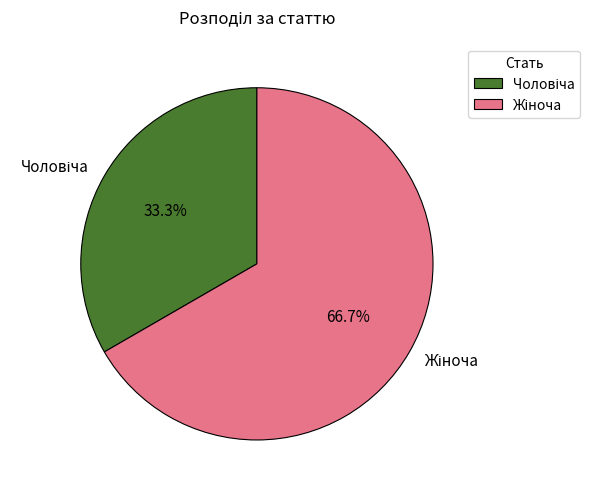

To the nearest percent, what is the difference between the largest and smallest slice percentages?

33%